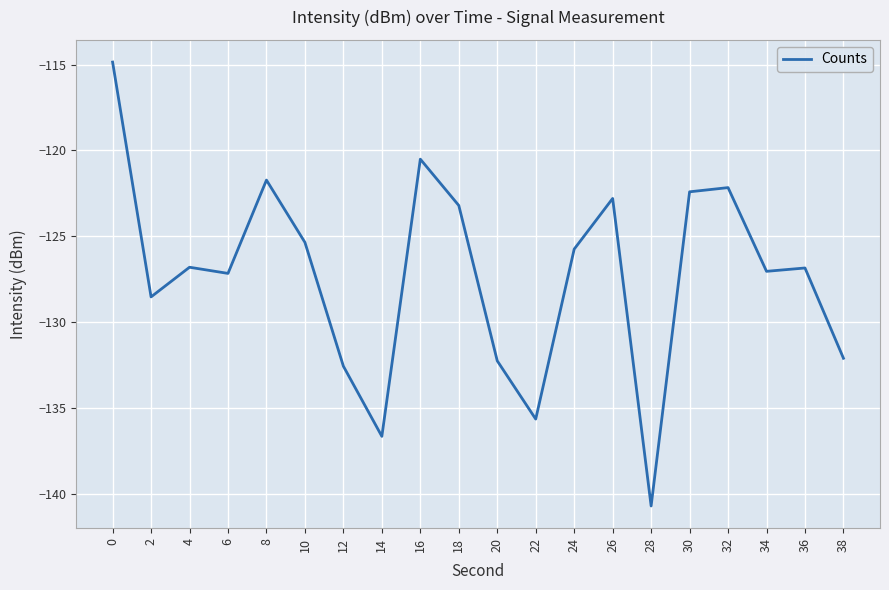

What is the minimum value shown in the chart?

-140.7